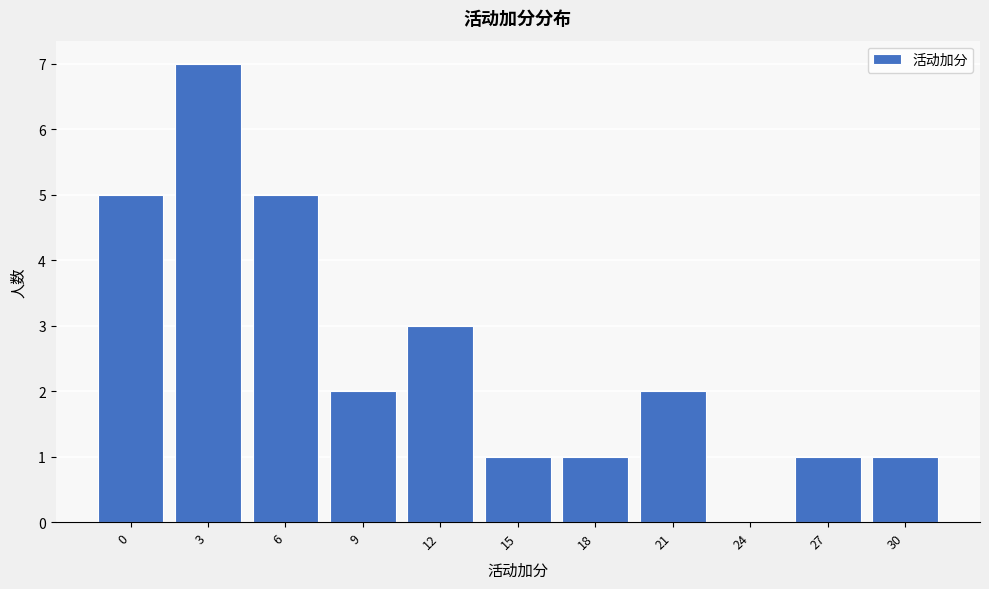

Reading left to right, transcribe all the data shown in this chart.

0=5	3=7	6=5	9=2	12=3	15=1	18=1	21=2	24=0	27=1	30=1